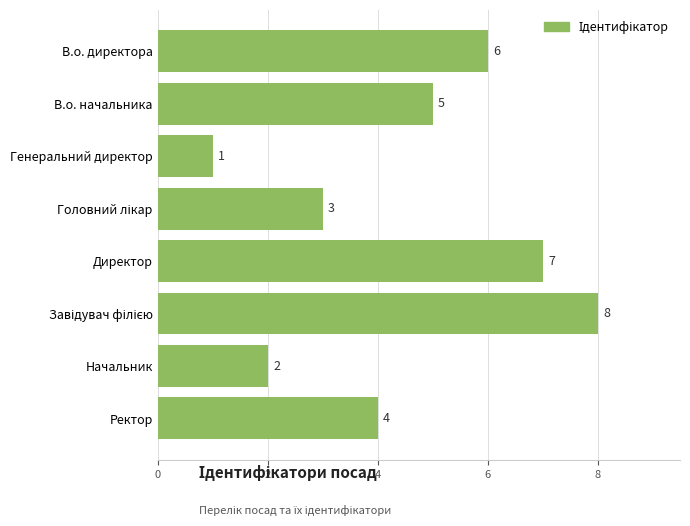

Count the values in the range 3 to 7.

5